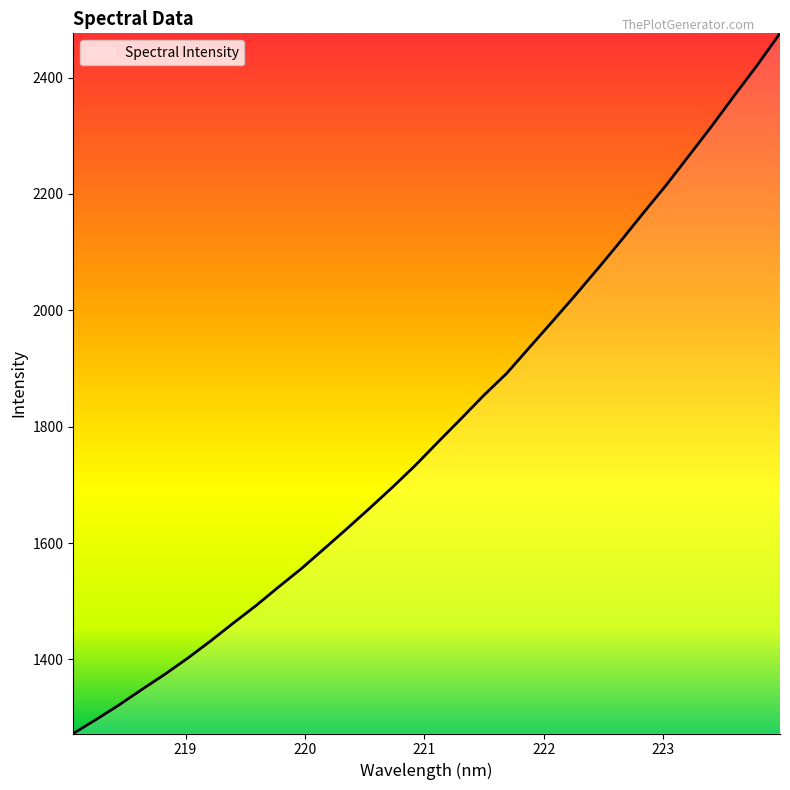

What is the minimum value shown in the chart?

1272.5